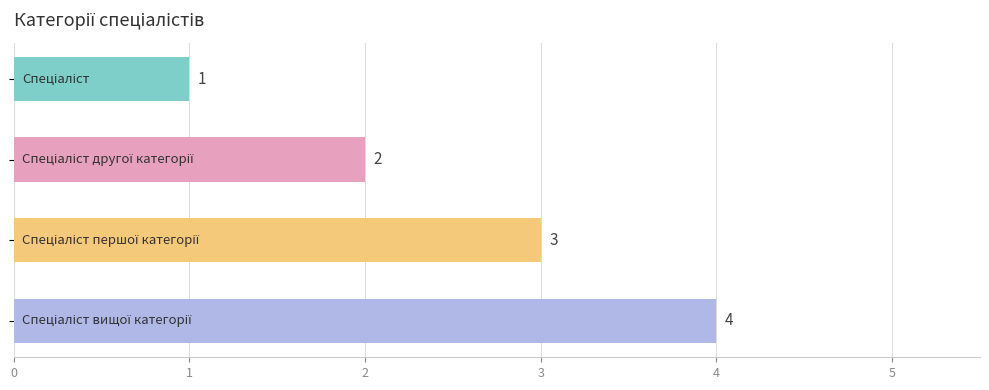

How many values are between 2 and 4?

3